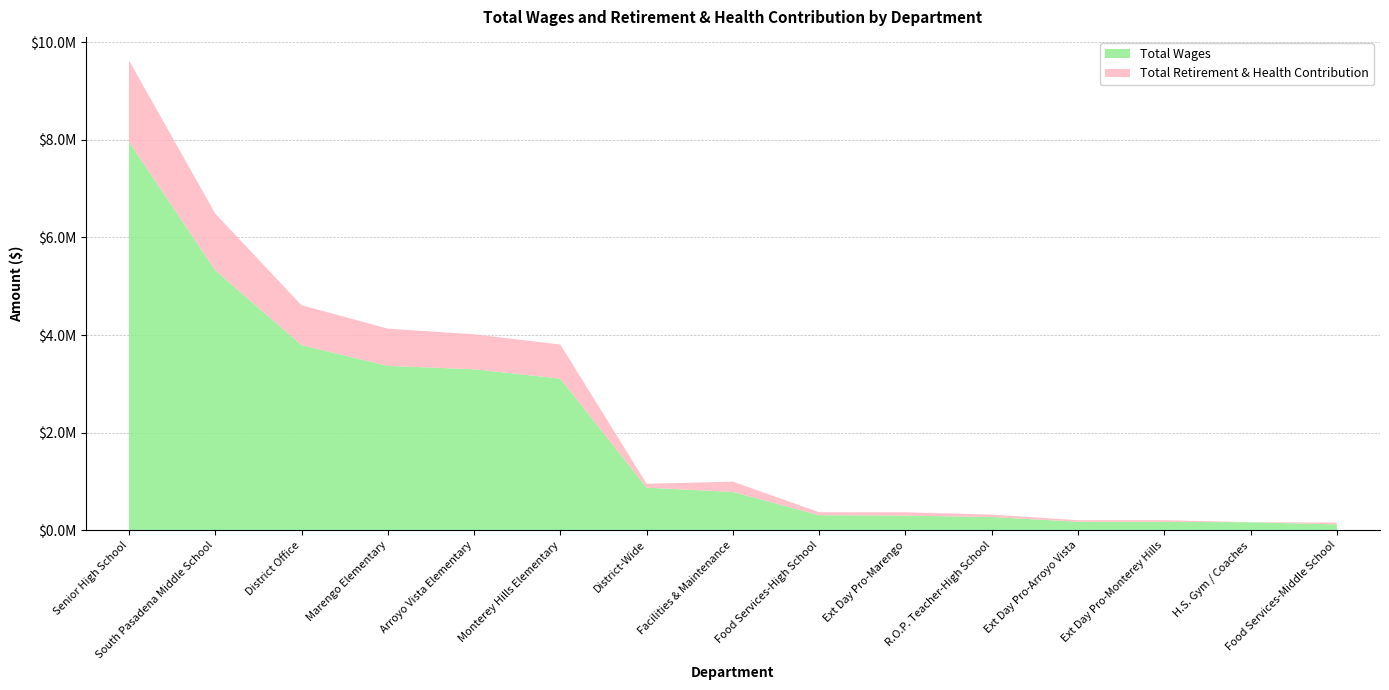

Reading left to right, list all the values displayed in this chart.

Total Wages: 7960632	5326801	3793067	3367565	3298568	3106069	872876	784400	308845	299582	271287	174196	172285	163555	119963
Total Retirement & Health Contribution: 1666523	1161018	817210	762776	716160	698560	79117	211563	60034	68056	49289	31943	34204	953	37492